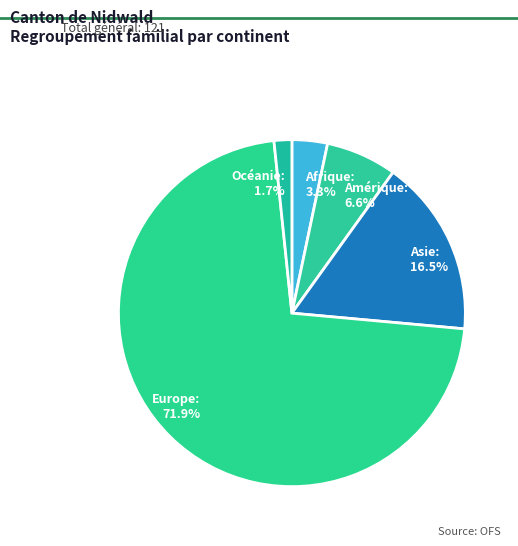

Approximately how many times larger is the value at Asie: 16.5% compared to Amérique: 6.6%?

2.5